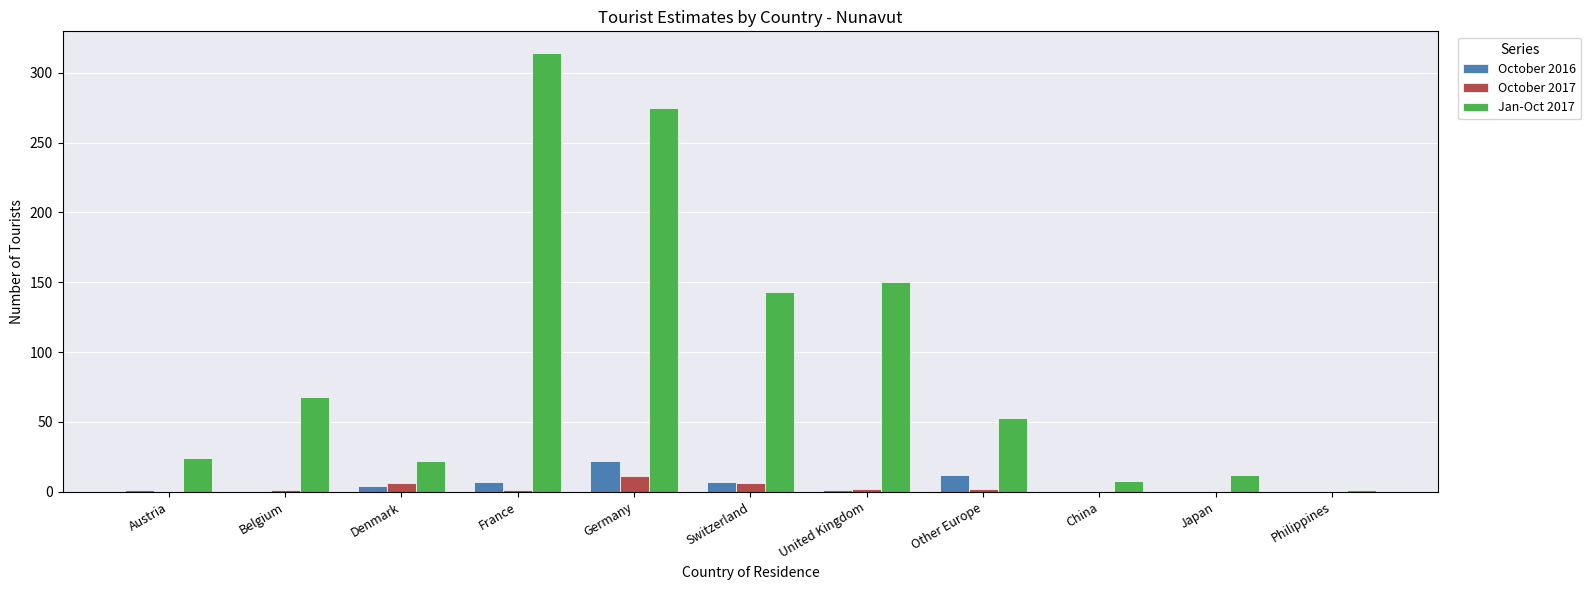

Which series has the largest total across all categories?

Jan-Oct 2017